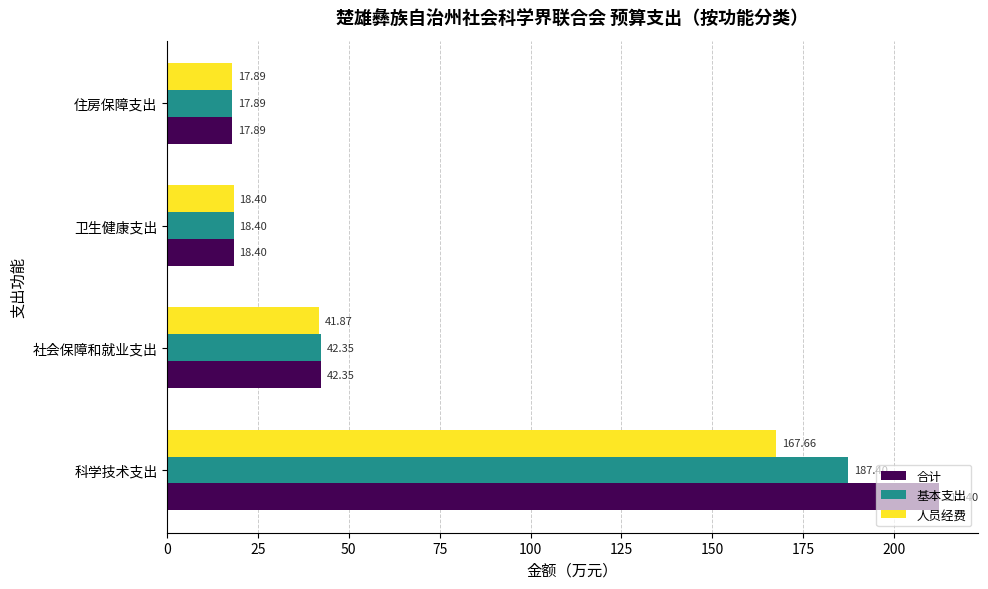

Which series has the widest spread of values?

合计